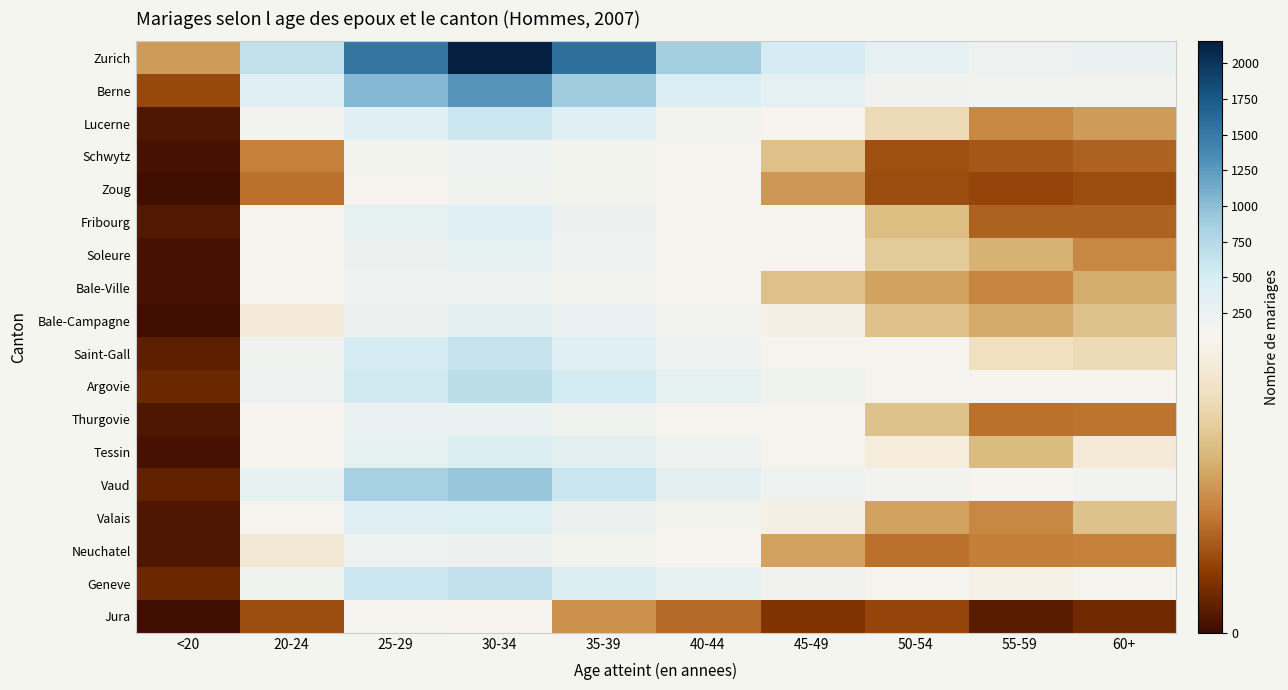

How many distinct data groups are displayed?

18